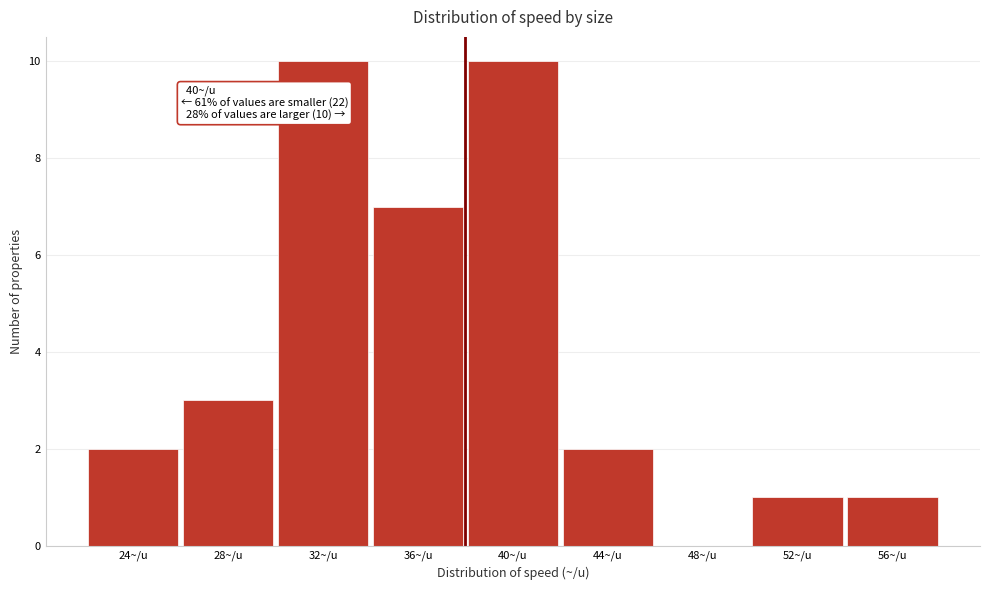

Reading left to right, extract all data points from this chart.

24~/u=2	28~/u=3	32~/u=10	36~/u=7	40~/u=10	44~/u=2	48~/u=0	52~/u=1	56~/u=1